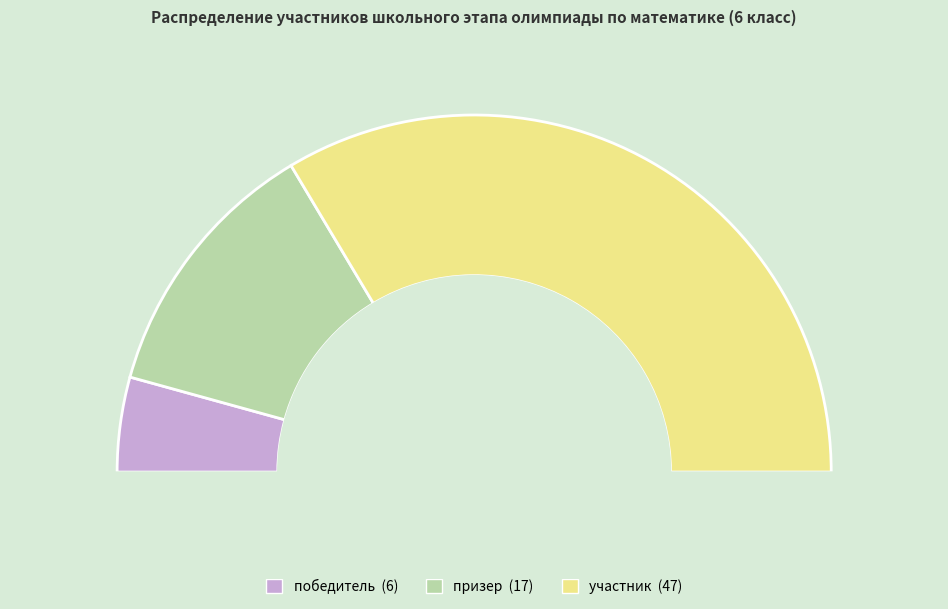

How many slices are in this pie chart?

3